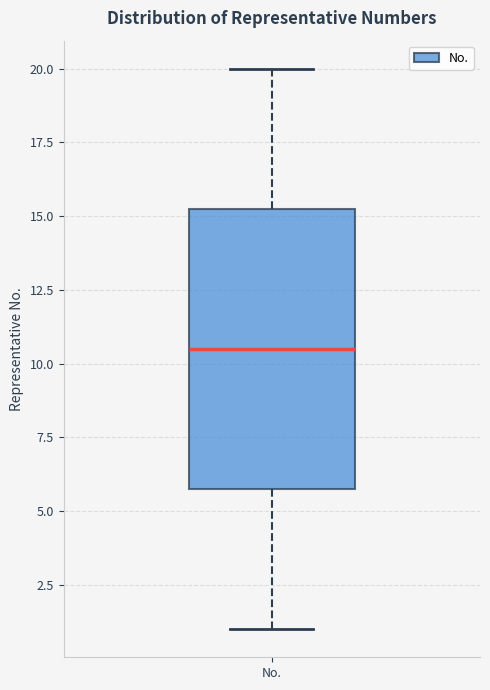

Read this box plot against the y-axis: the position of the median line, the range covered by the box, and the ends of both whiskers. The values are not printed on the chart, so give them approximately, as read against the axis.

median 10.5, box 6.0 to 15.5, whiskers 1.0 to 20.0